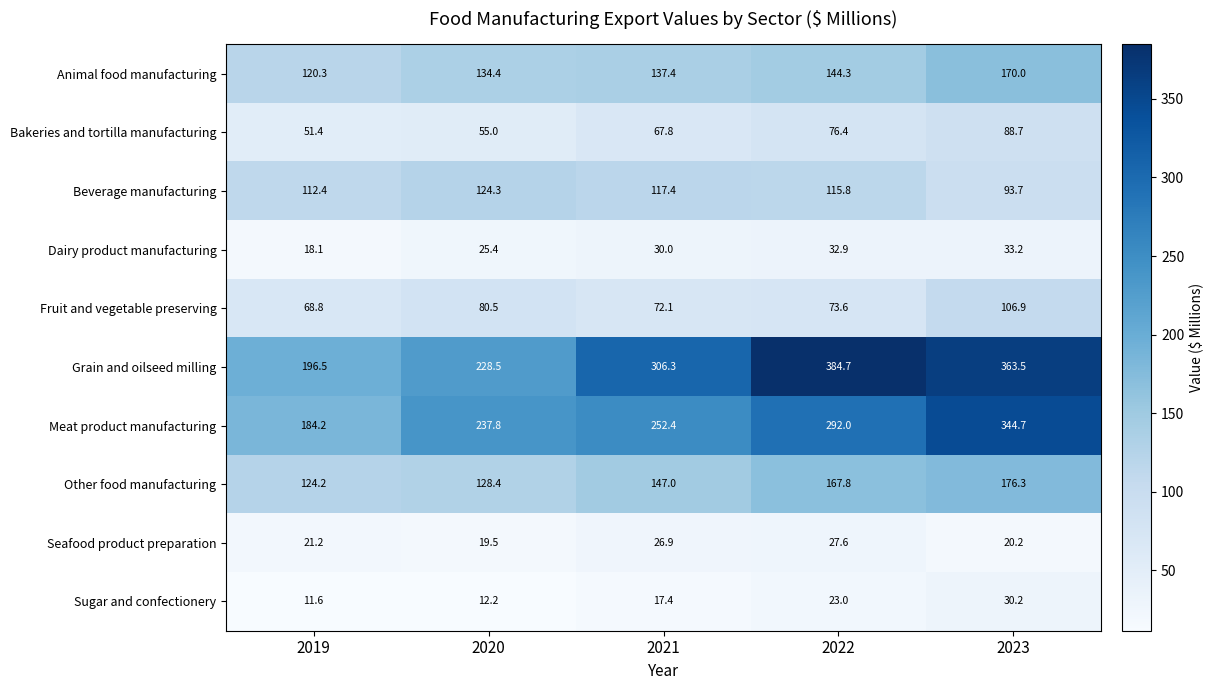

Count the number of categories in the chart.

5